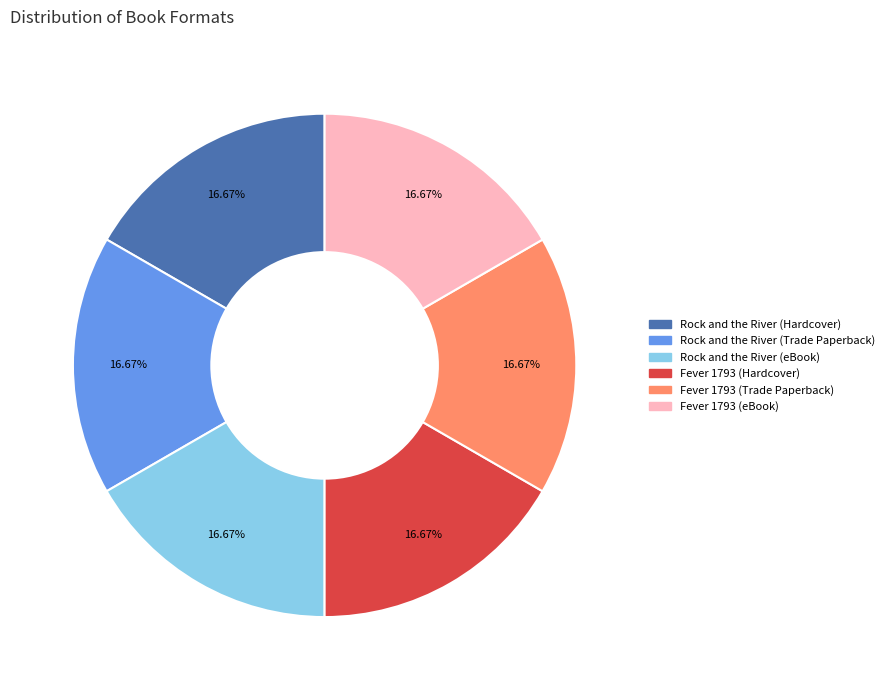

Count the number of slices in the pie.

6